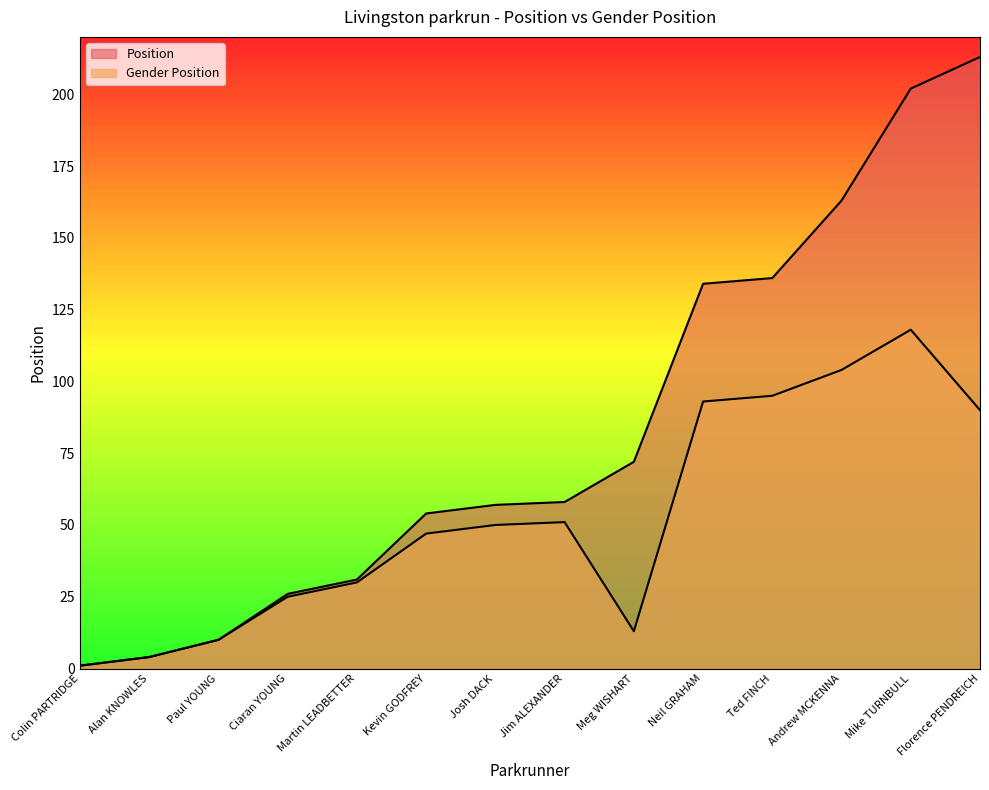

Read the Position value at Andrew MCKENNA.

163